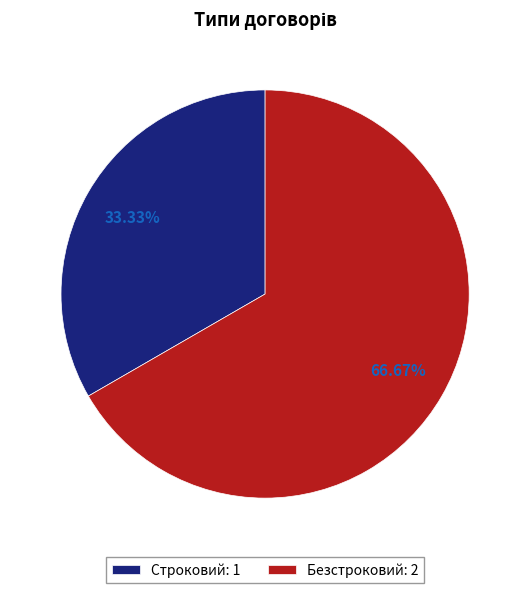

Does Строковий represent more than half of the total?

No